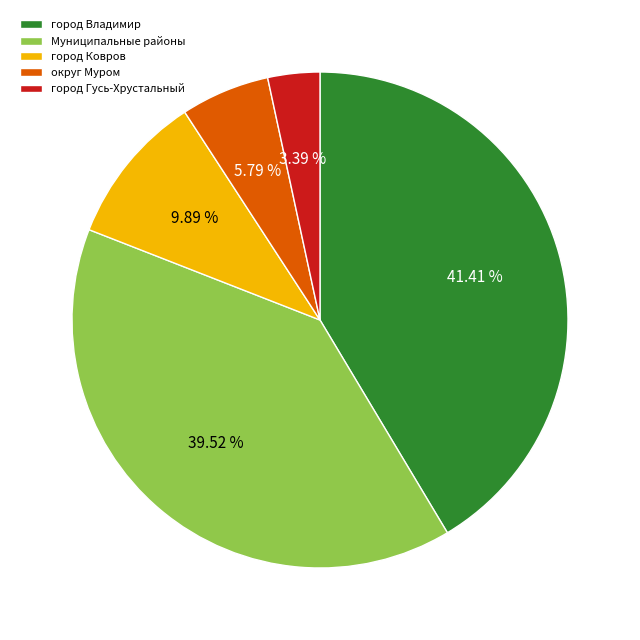

To the nearest percent, what percentage of the pie is округ Муром?

6%